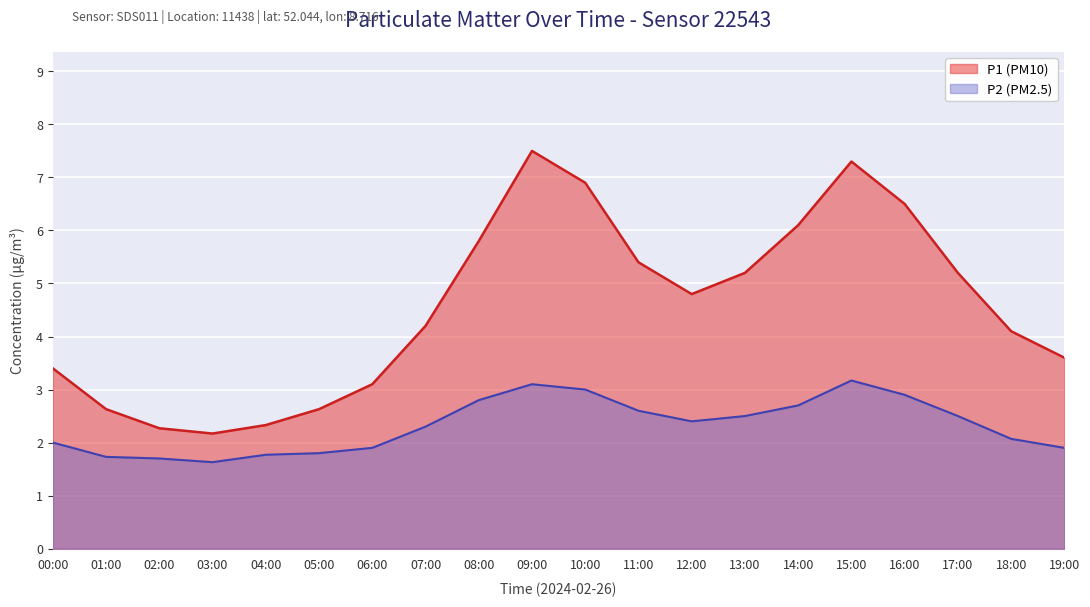

Is the value of P1 at 00:00 greater than the value of P2 at 11:00?

Yes